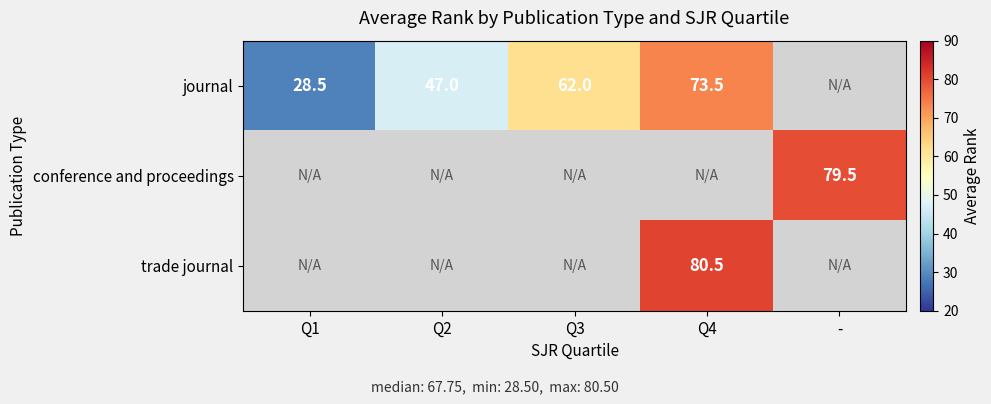

The journal series shows 47.0 at Q2. True or false?

True